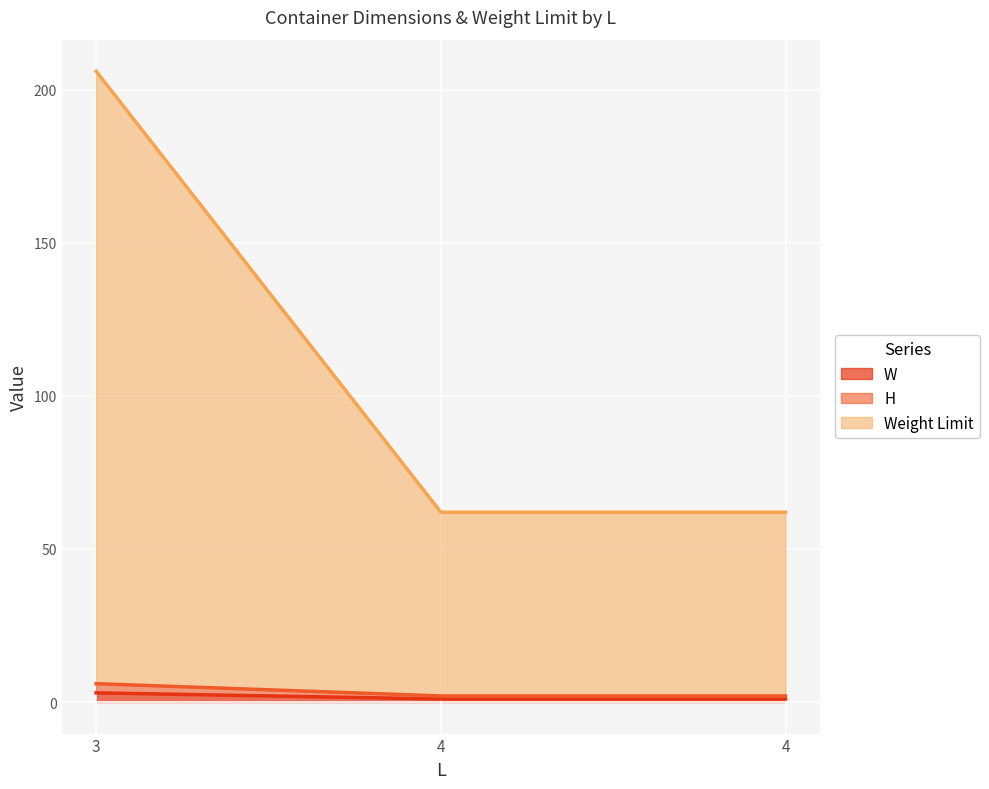

Which has a higher value, 3 or 4?

3